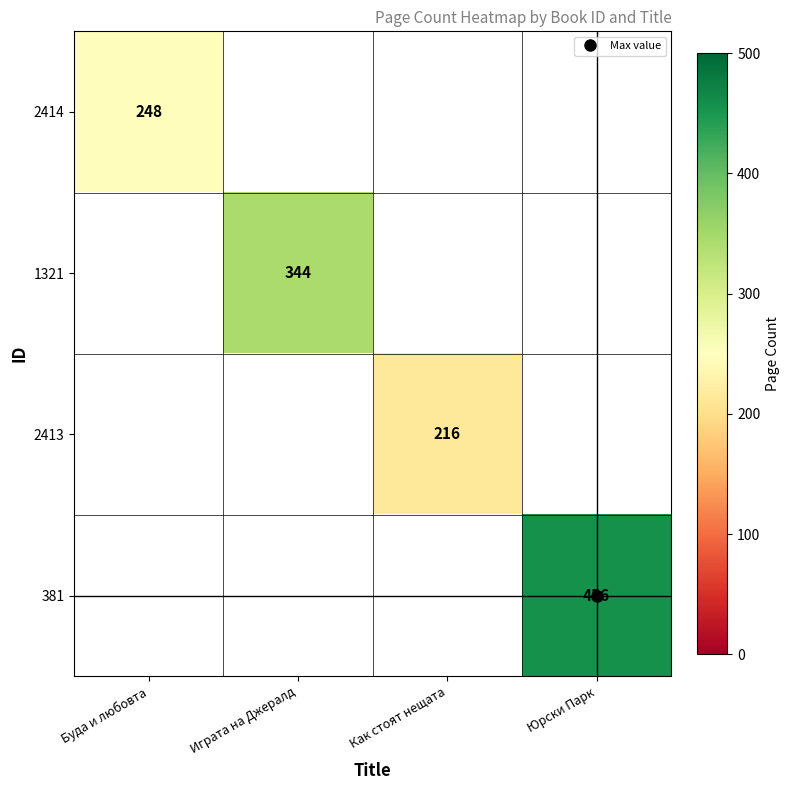

What is the smallest value displayed?

216.0